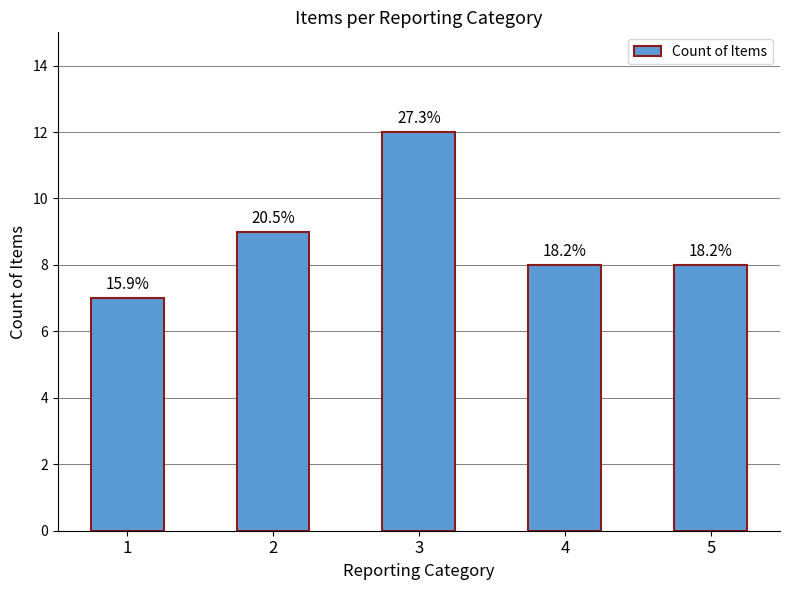

What is the ratio of the value at 4 to the value at 5?

1.0